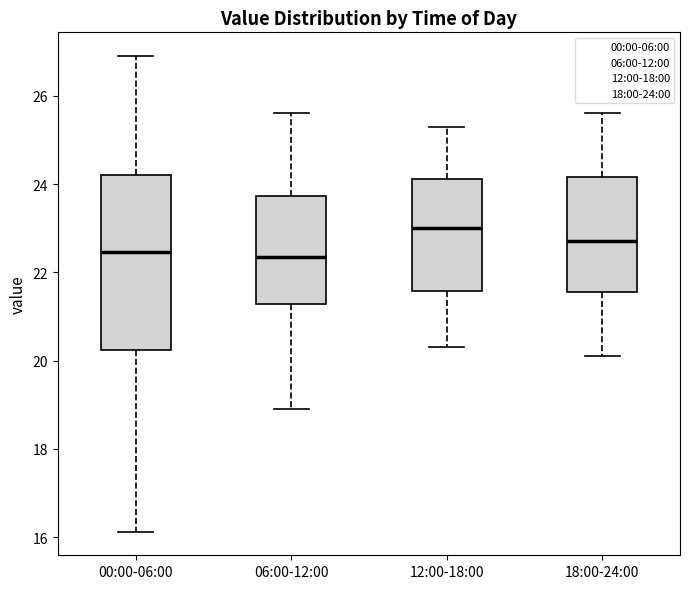

Comparing the boxes themselves (not the whiskers), which one is the tallest?

00:00-06:00